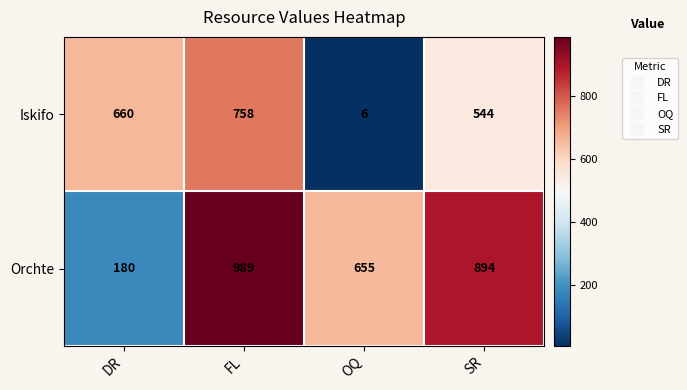

At which category is the sum across all series the highest?

FL